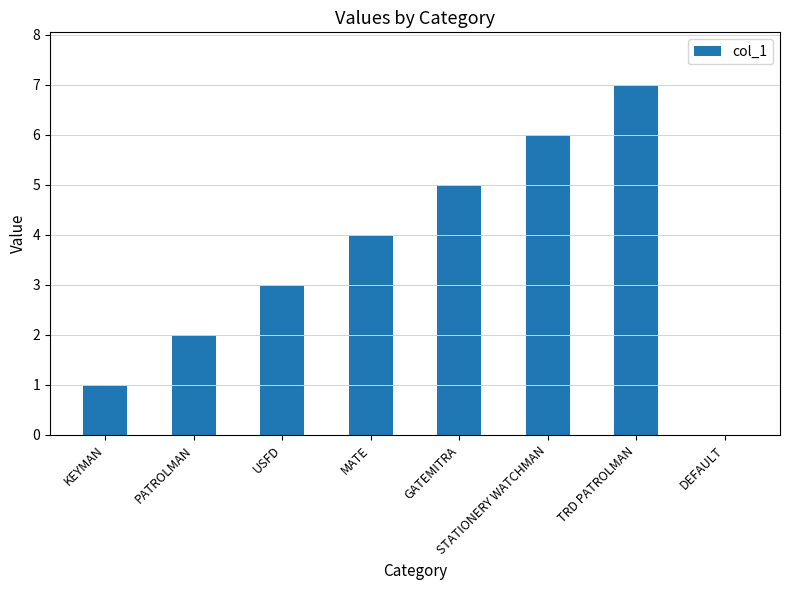

What is the sum of the values at PATROLMAN and TRD PATROLMAN?

9